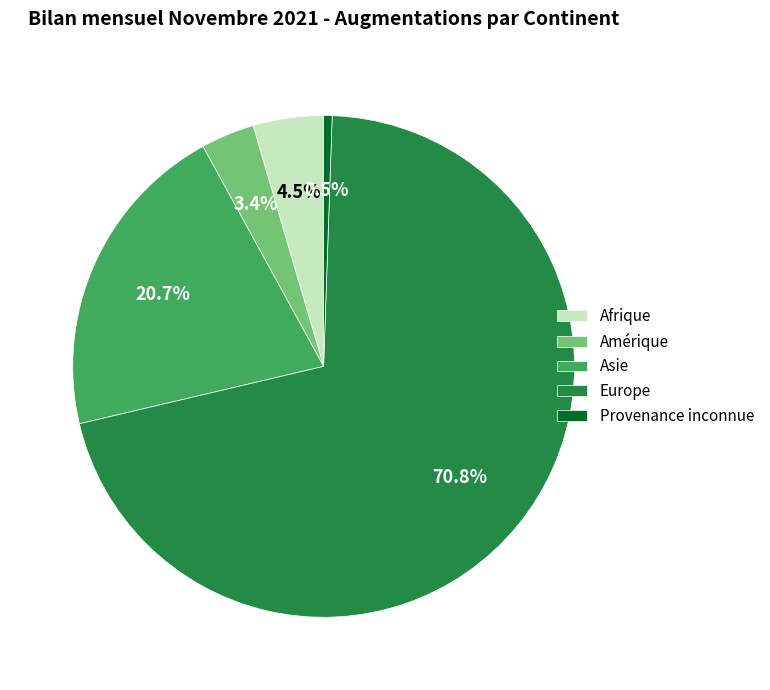

Which has a higher value, Europe or Afrique?

Europe